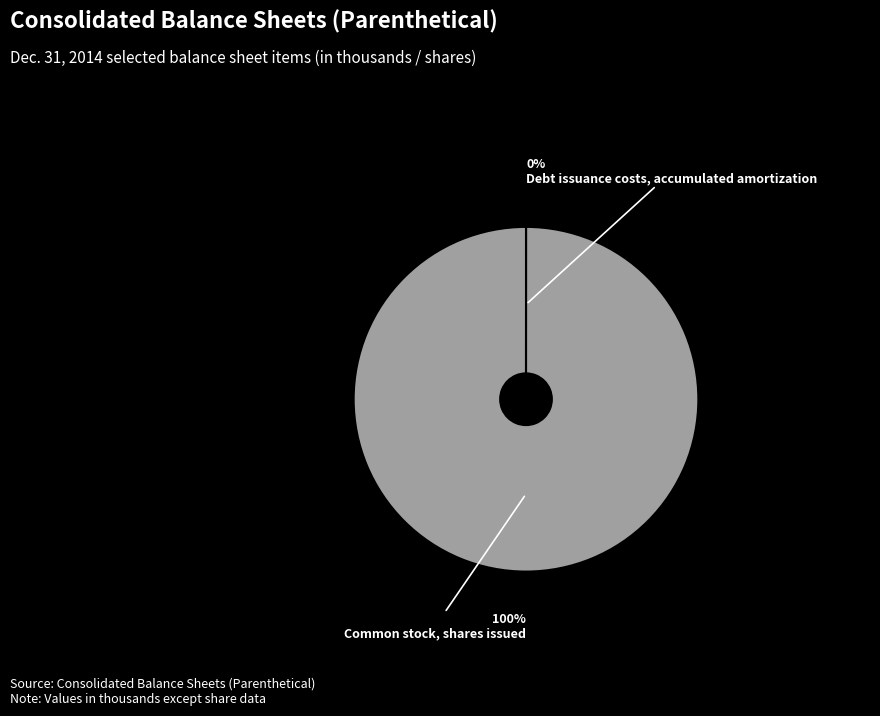

Which category accounts for the majority?

Common stock, shares issued